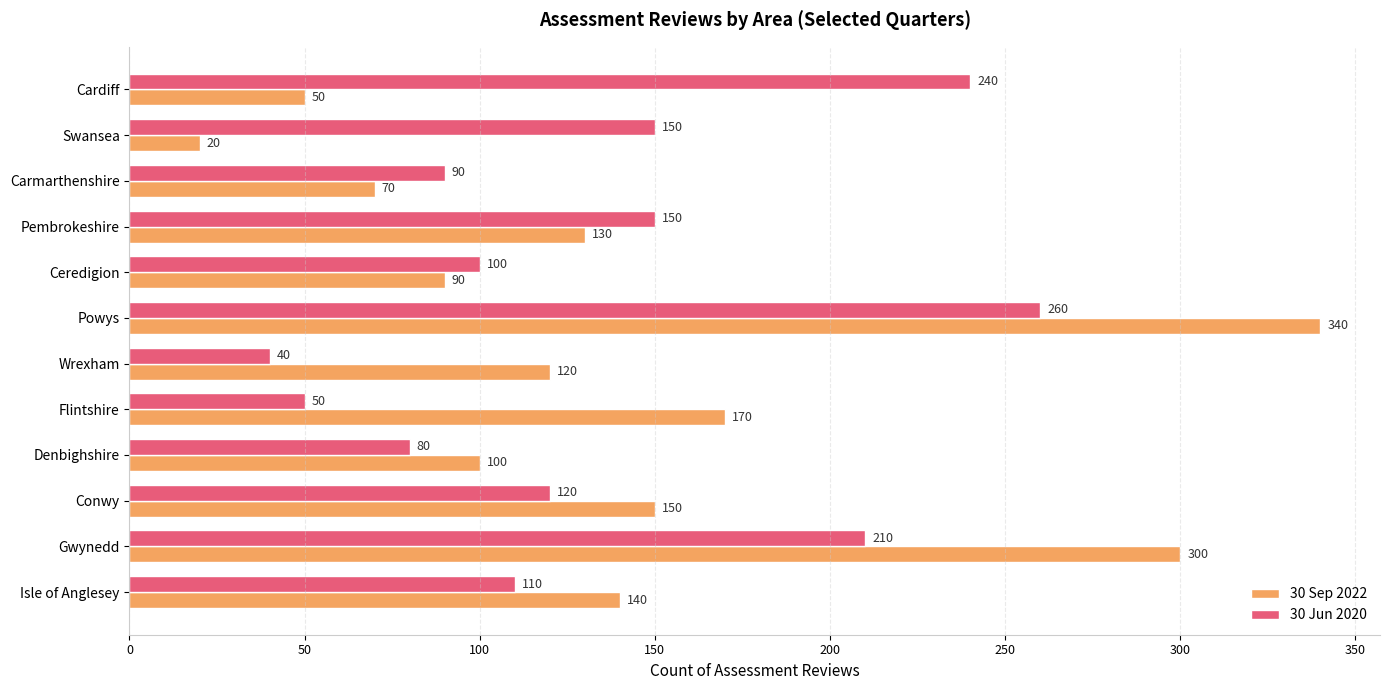

At how many categories does at least one series exceed 80?

12